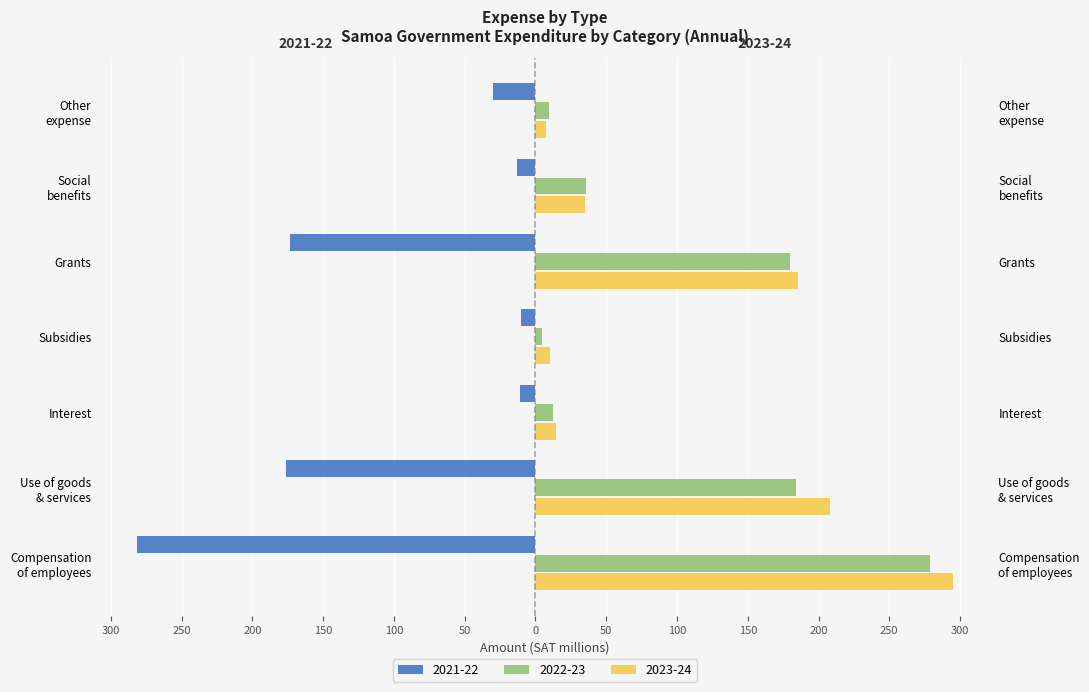

Rank the series at Grants from highest to lowest value.

2023-24, 2022-23, 2021-22